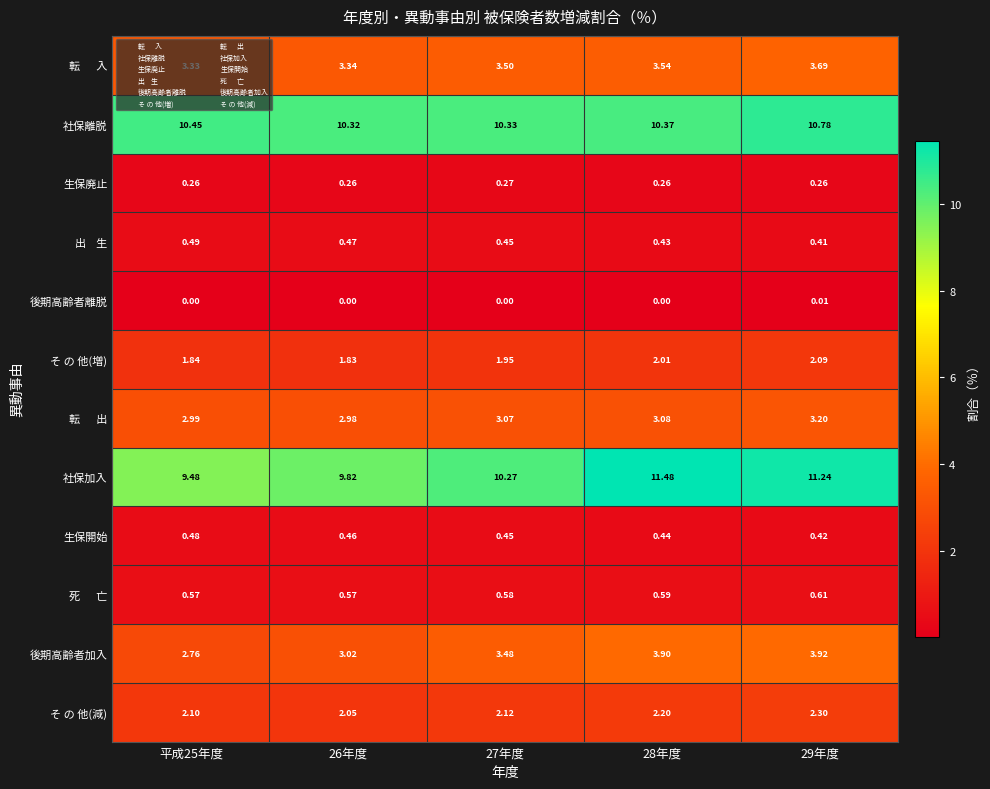

Between 平成25年度 and 26年度, which series saw the biggest shift?

社保加入